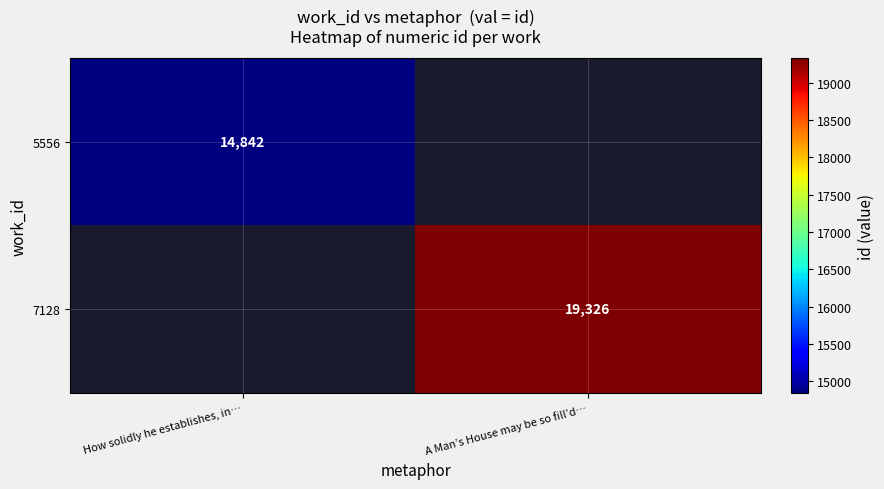

The value of 5556 at How solidly he establishes, in… is 24630. True or false?

False